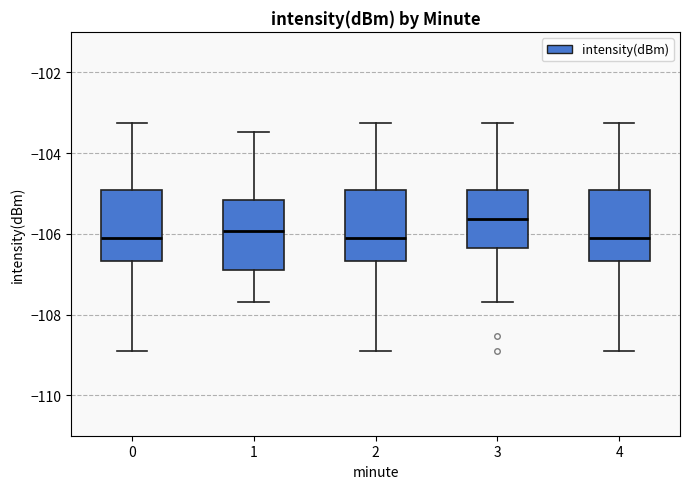

Where does the median line of the box at x = 0 sit on the y-axis? The values are not printed on the chart, so give them approximately, as read against the axis.

-106.2